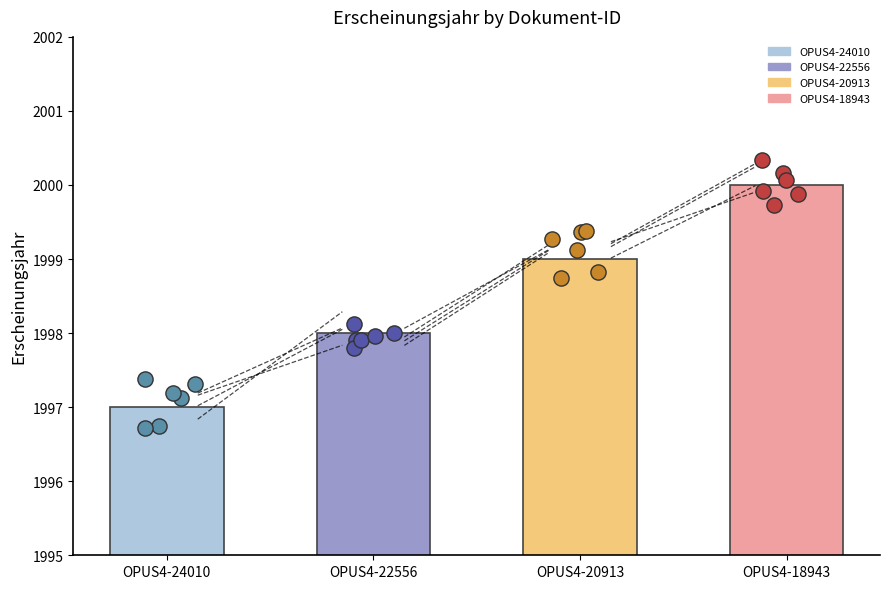

What is the ratio of the value at OPUS4-24010 to the value at OPUS4-18943?

1.0